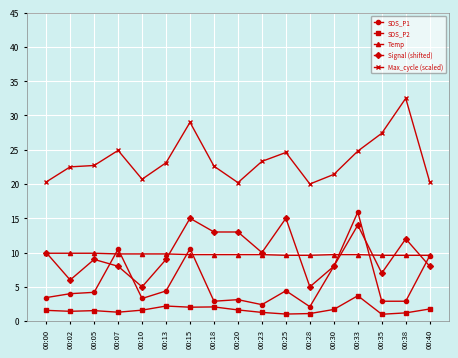

The Max_cycle (scaled) series shows 11.1 at 00:25. True or false?

False